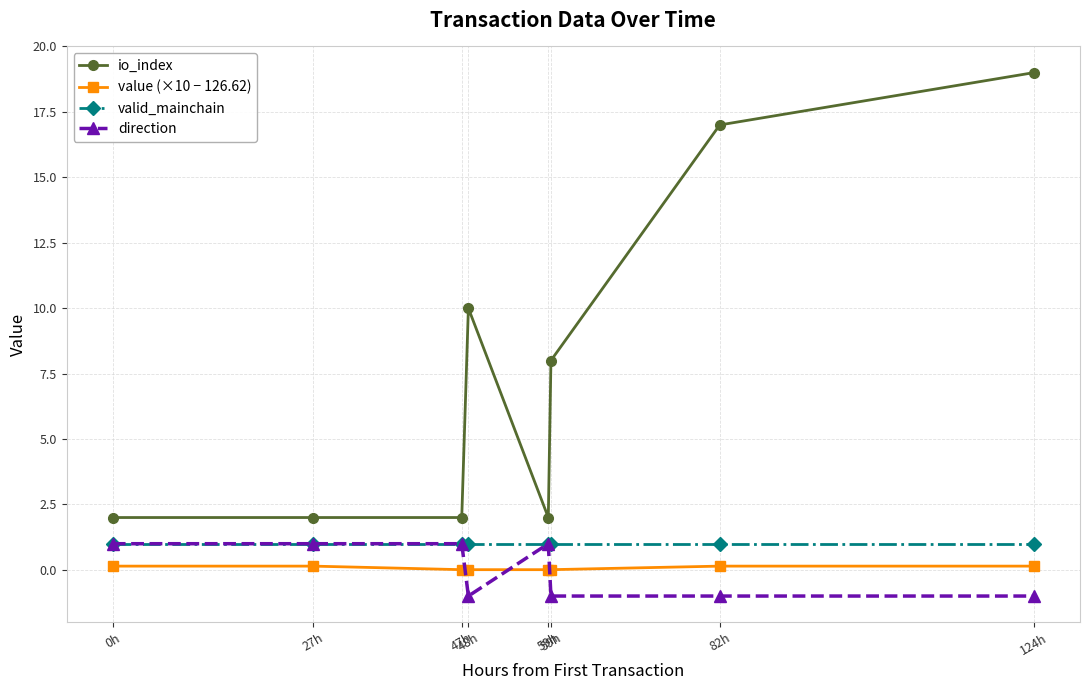

Which series has the largest total across all categories?

io_index